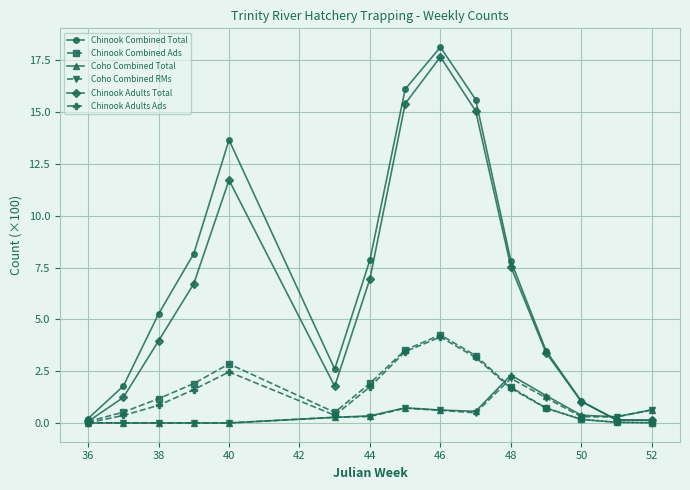

What is the value of the Chinook Adults Total point at the 10th from the left?

15.1